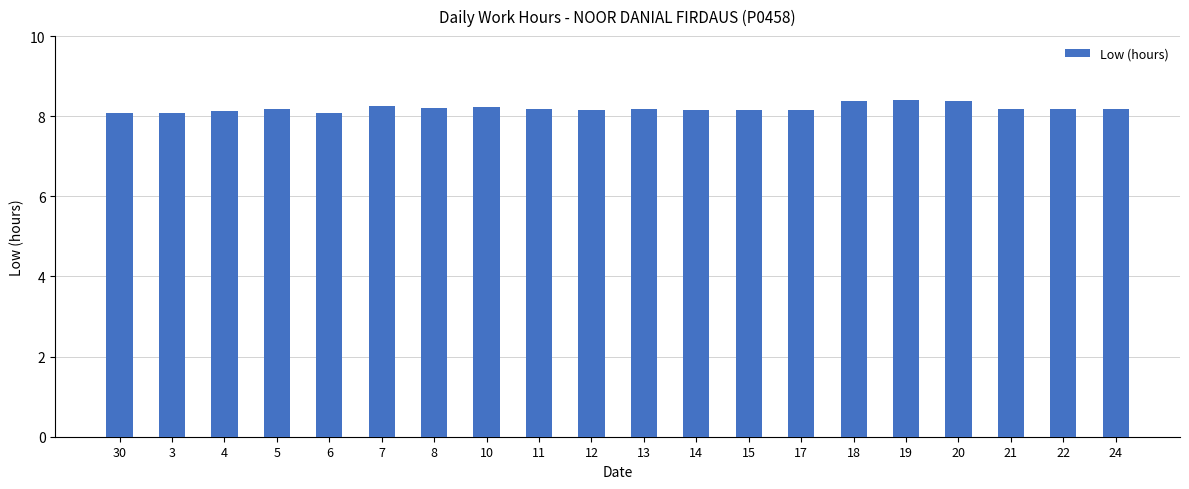

The value at 10 is 14.4. True or false?

False